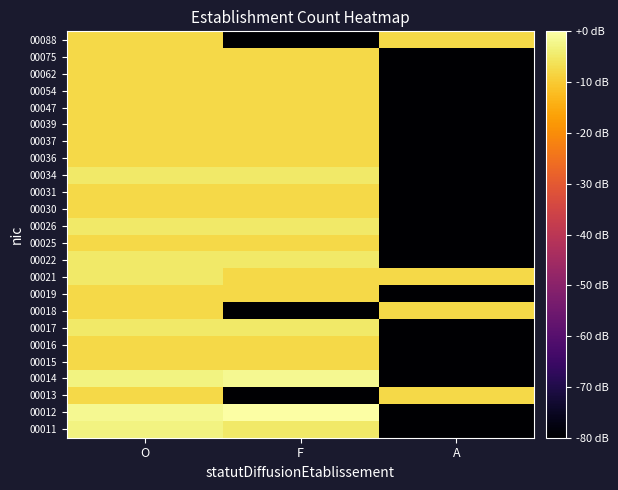

What is the smallest value displayed?

-80.0